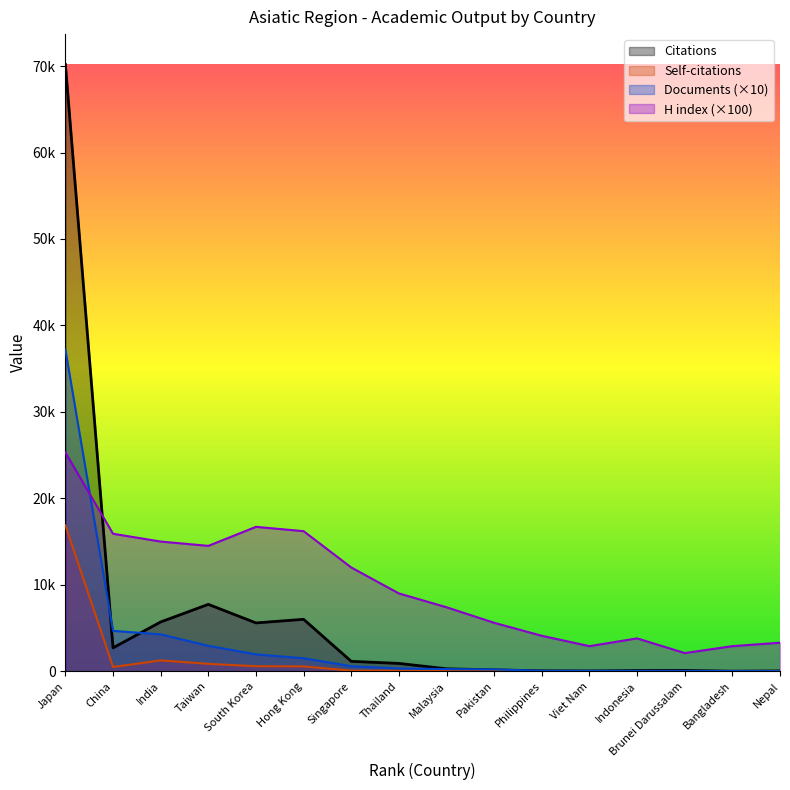

At which label does H index first exceed 9000?

Japan